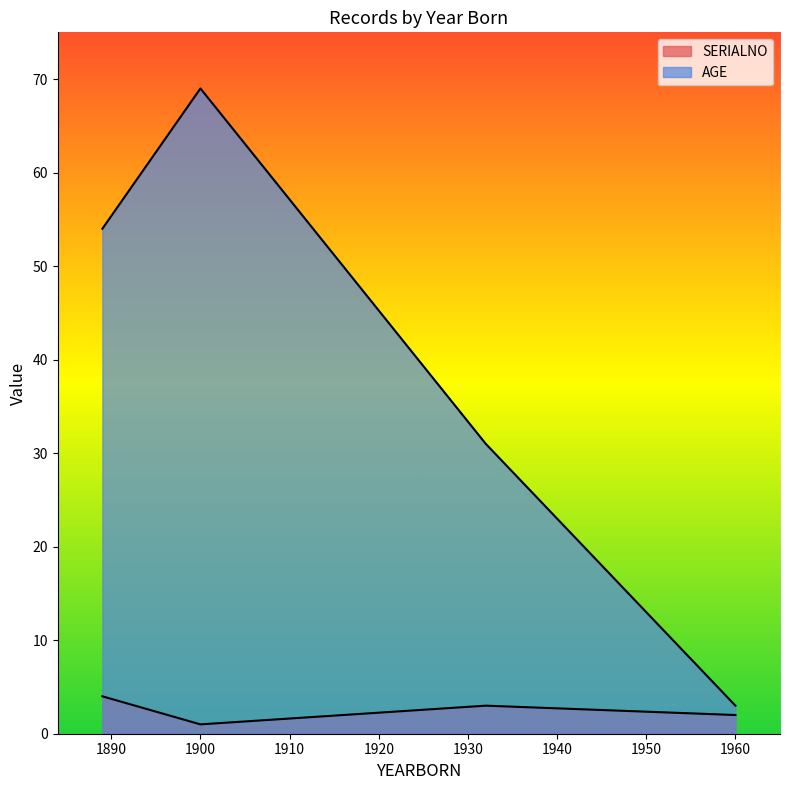

What is the highest value of the AGE series?

69